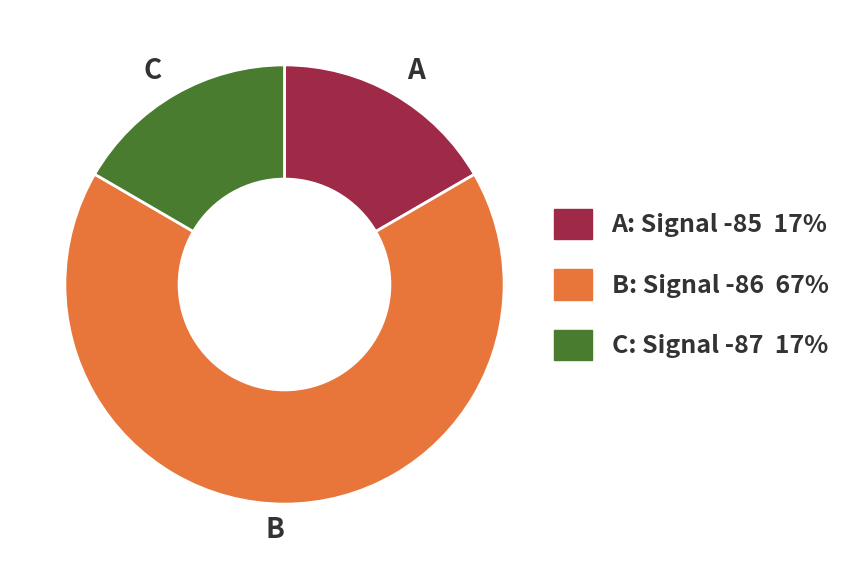

The C slice represents 17% of the pie. True or false?

True